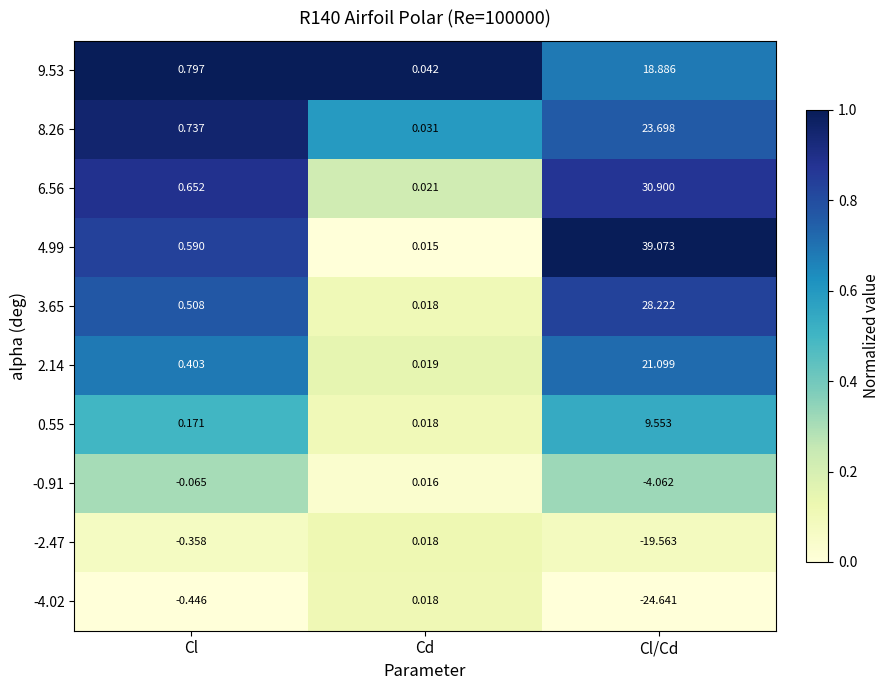

Which category has the highest value in the 9.53 series?

Cl/Cd